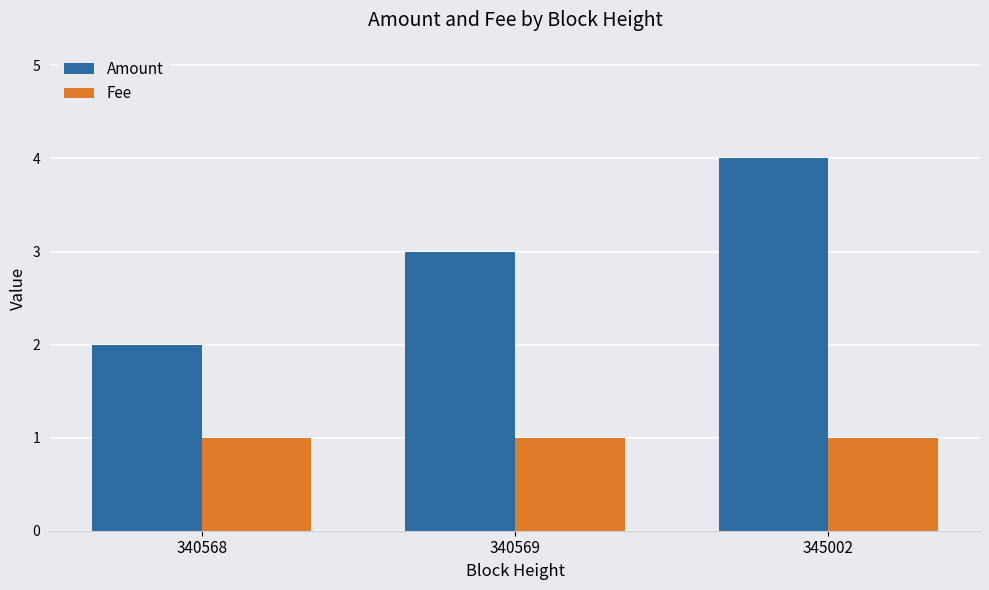

What is the total value across all series at 340568?

3.0